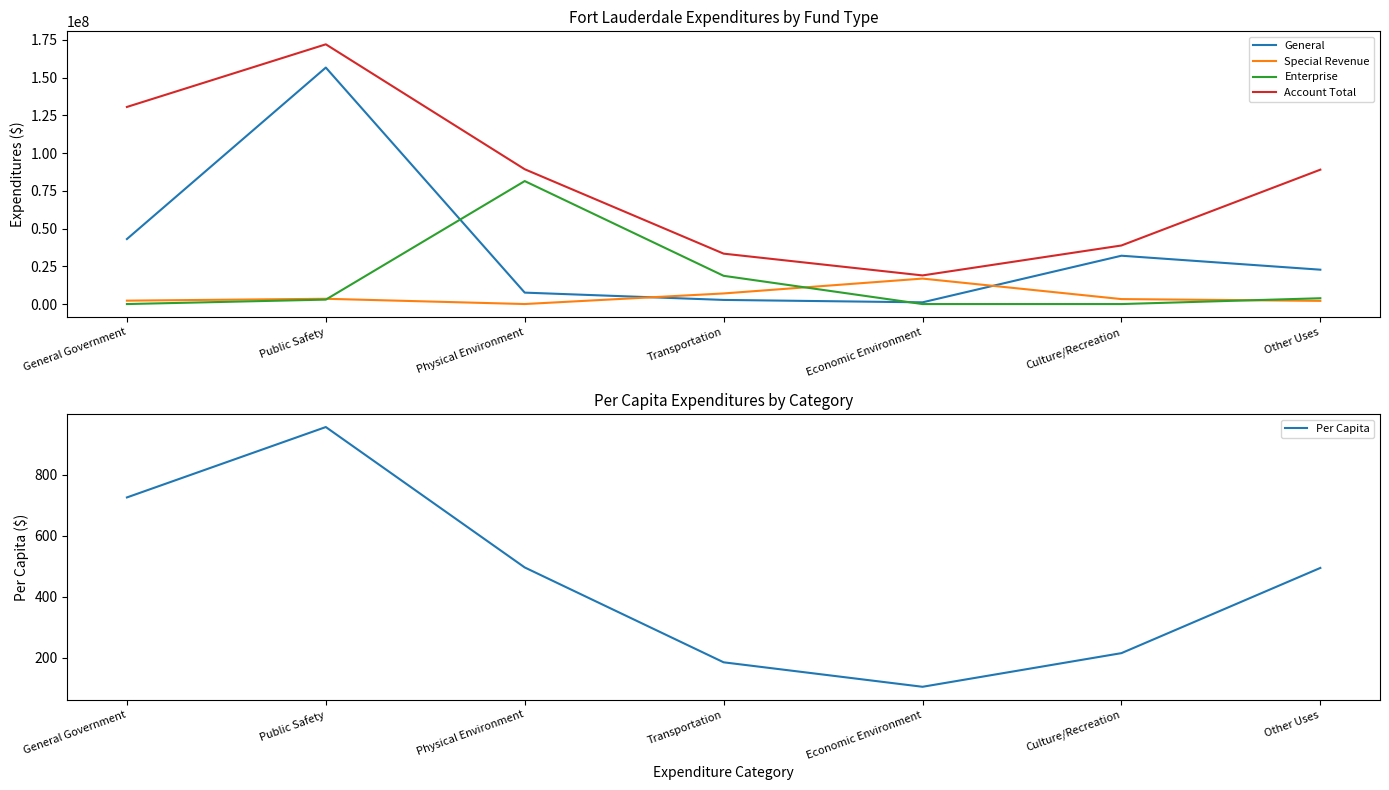

Rank the categories by Special Revenue value from lowest to highest.

Physical Environment, Other Uses, General Government, Culture/Recreation, Public Safety, Transportation, Economic Environment